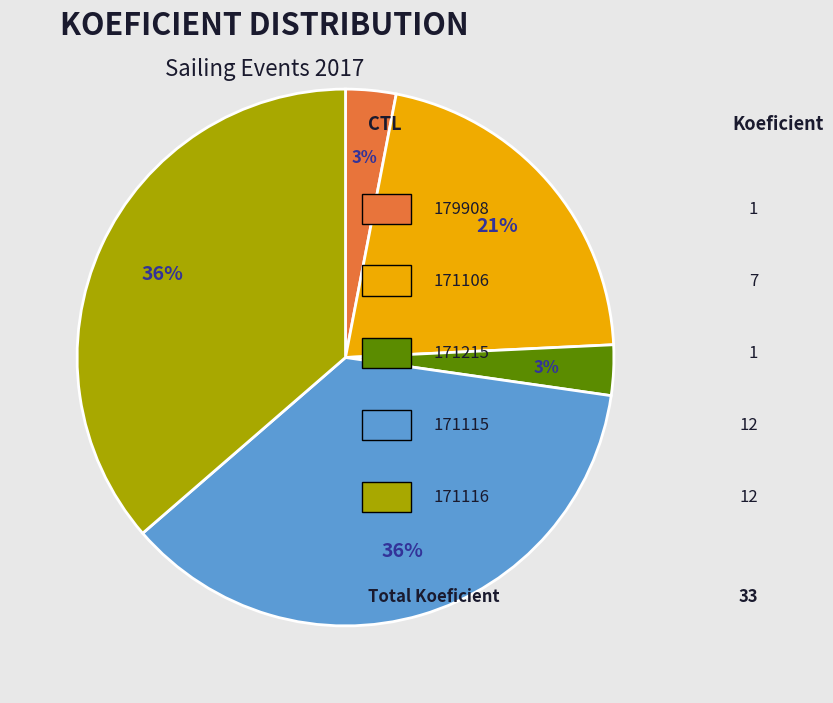

To the nearest percent, what is the average slice percentage?

20%